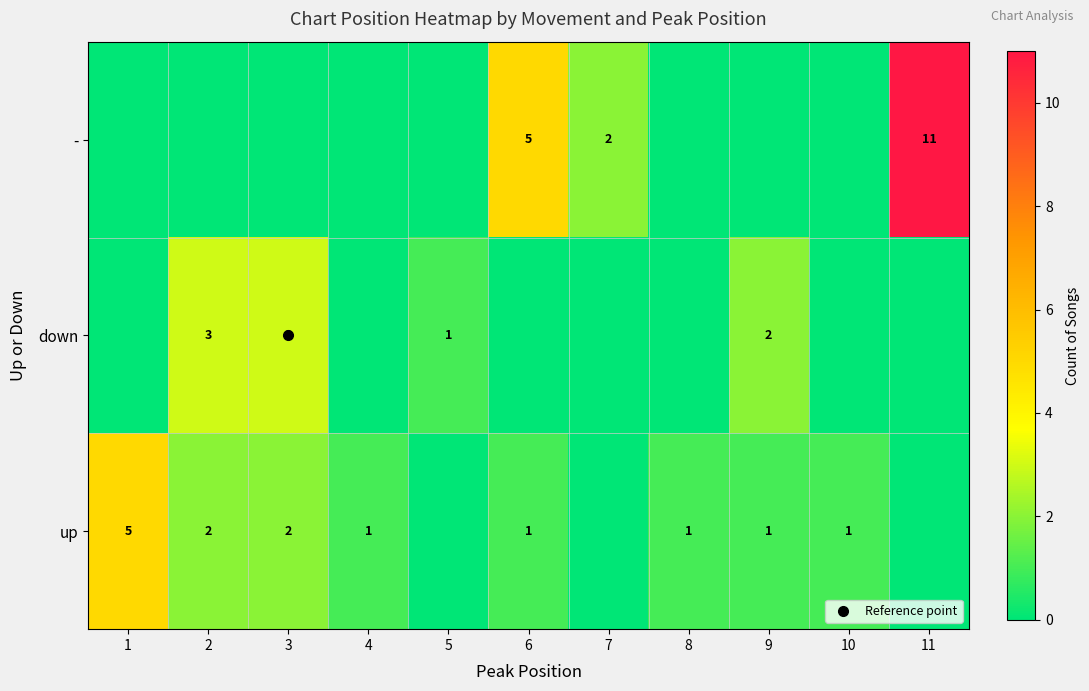

What is the difference between the highest and lowest values at 1?

5